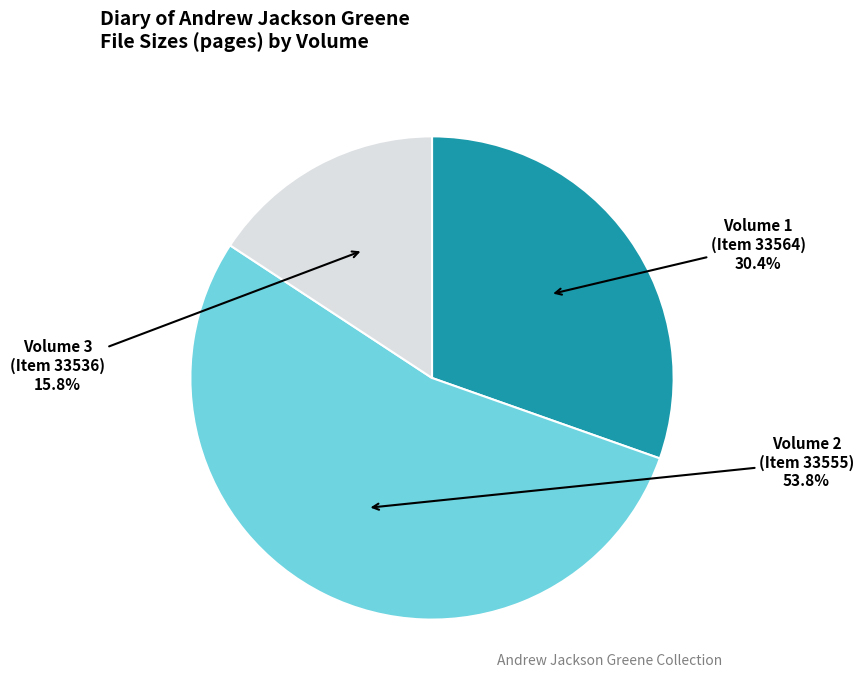

Is there a majority slice in this chart?

Yes